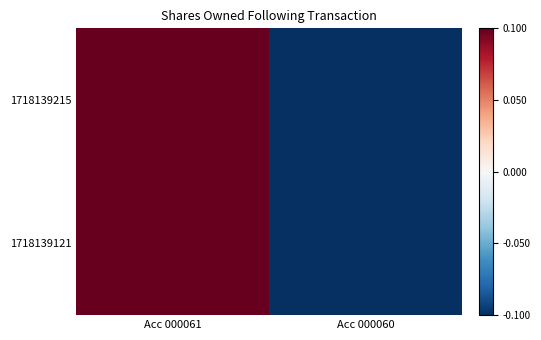

At which category is the sum across all series the highest?

Acc 000061